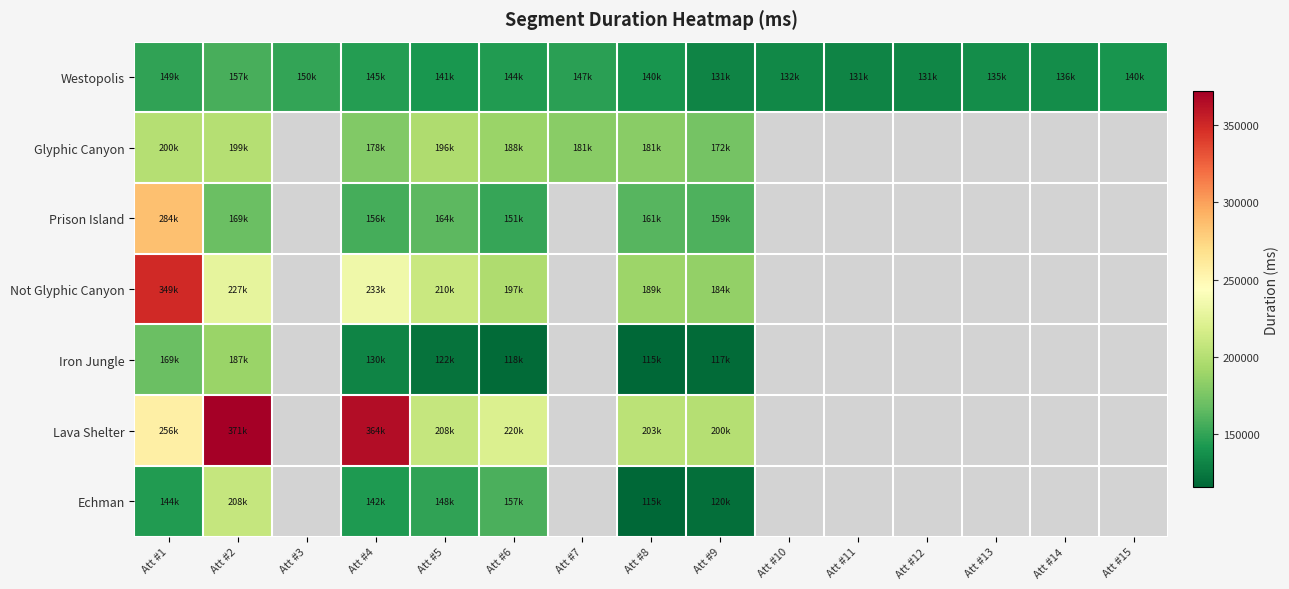

Which category has the lowest value in the Glyphic Canyon series?

Att #9